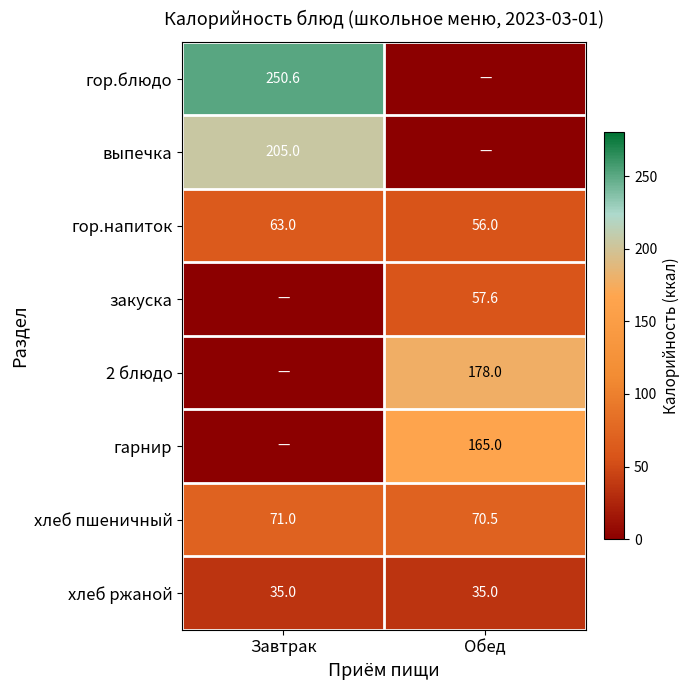

The value of хлеб пшеничный at Завтрак is 71.0. True or false?

True